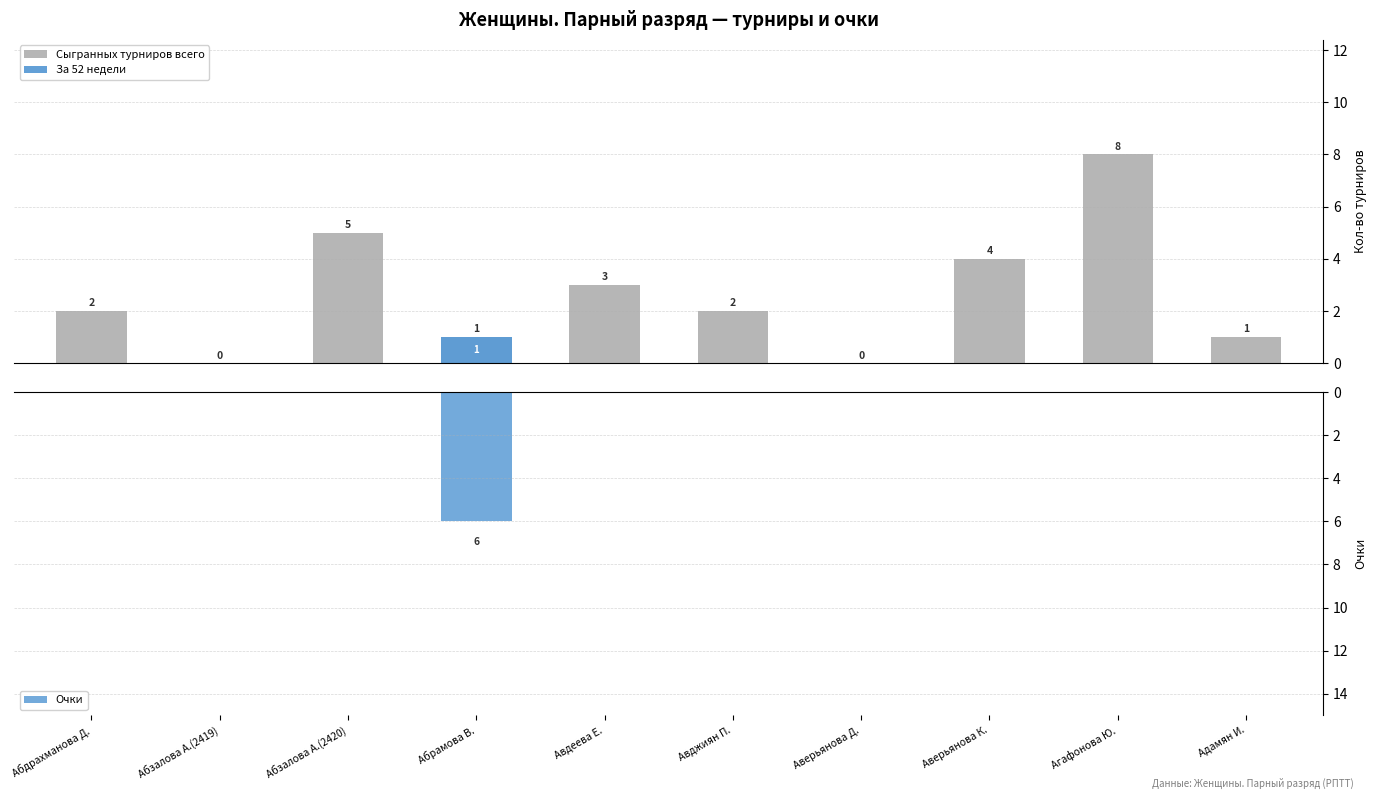

Is it true that Сыгранных турниров всего equals 1 at Адамян И.?

True